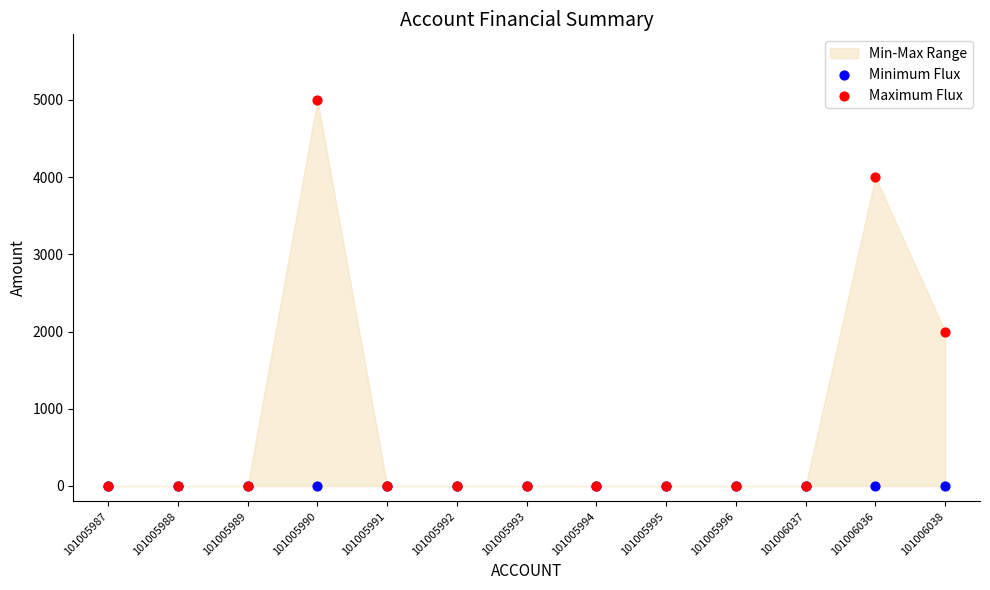

Across all series, what Y value is closest to 2500?

2000